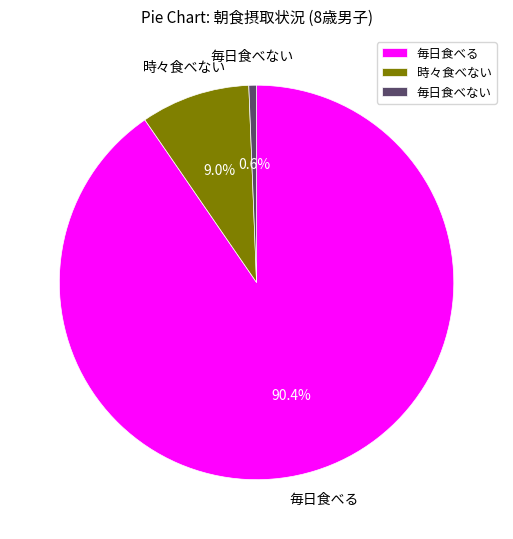

What is the smallest slice in the pie chart?

毎日食べない